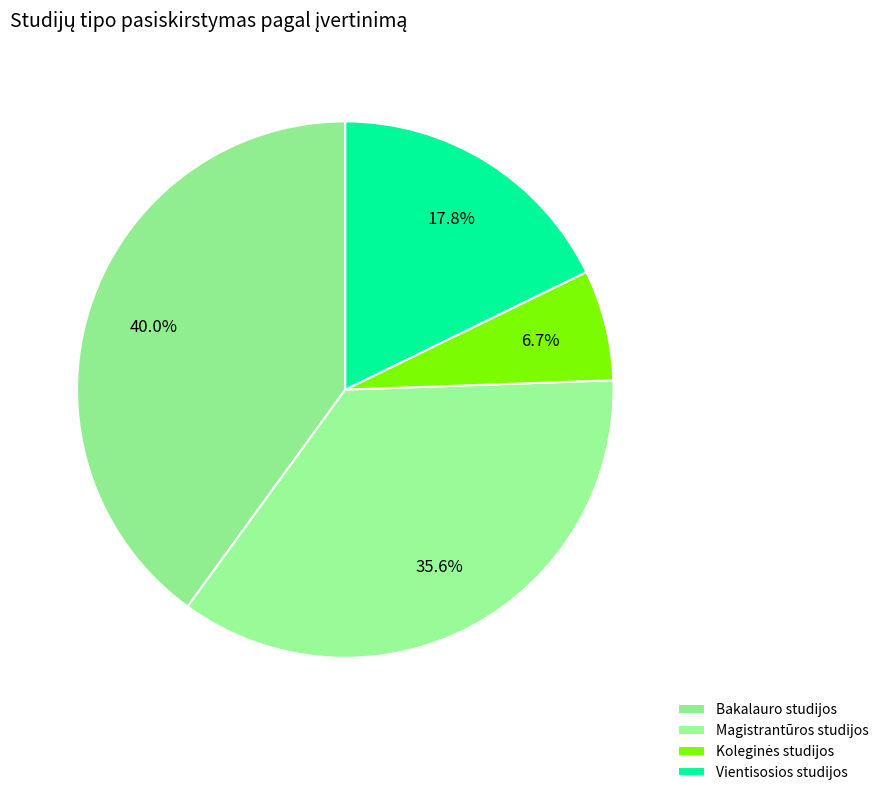

How many slices are in this pie chart?

4